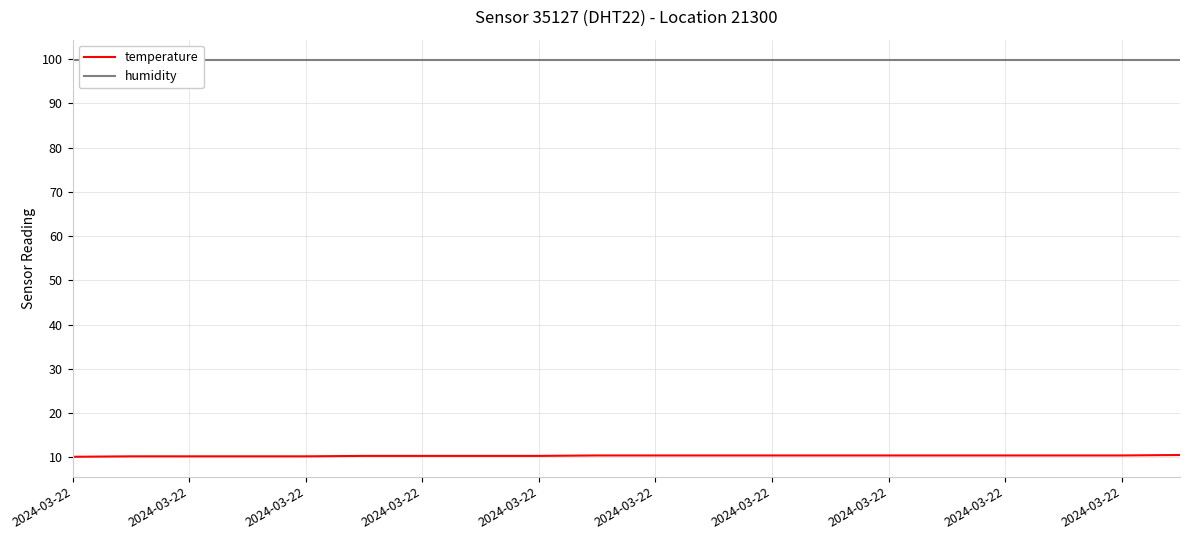

What is the highest value of the humidity series?

99.9